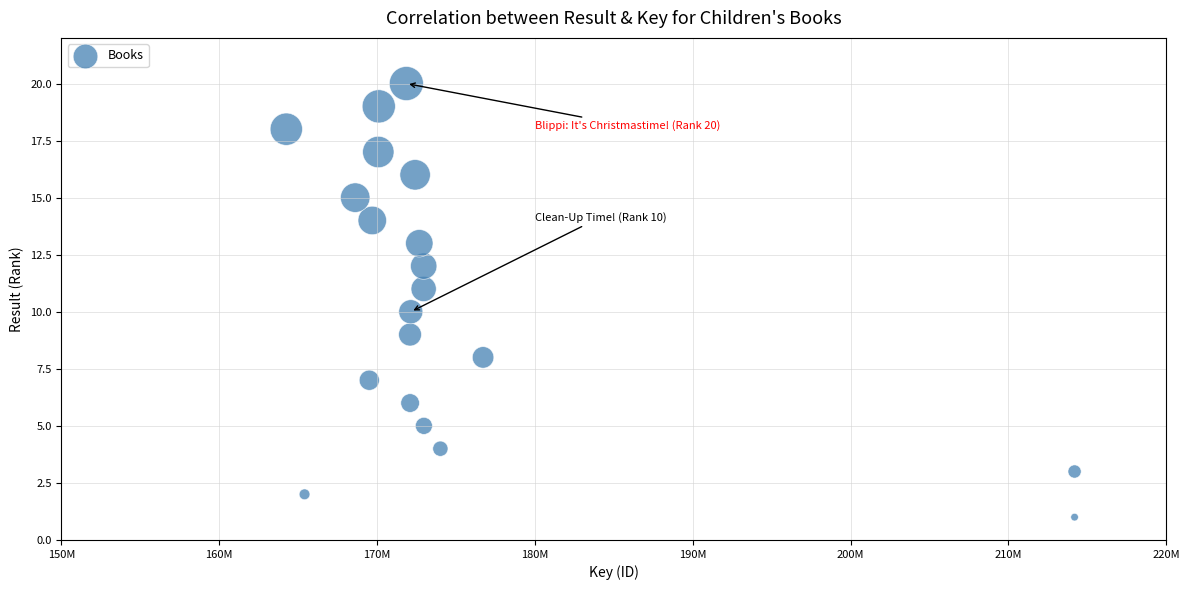

What is the range of X values (max minus min)?

49947838